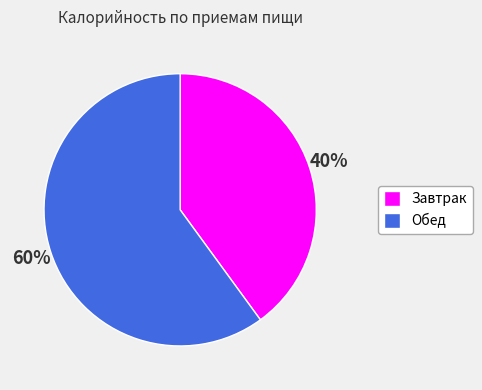

Is the sum of Обед and Завтрак greater than half?

Yes